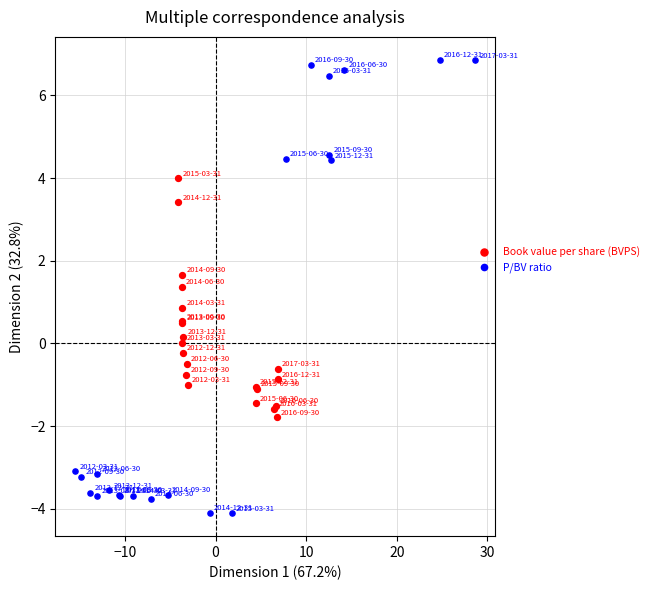

Which series contains the lowest Y value?

P/BV ratio